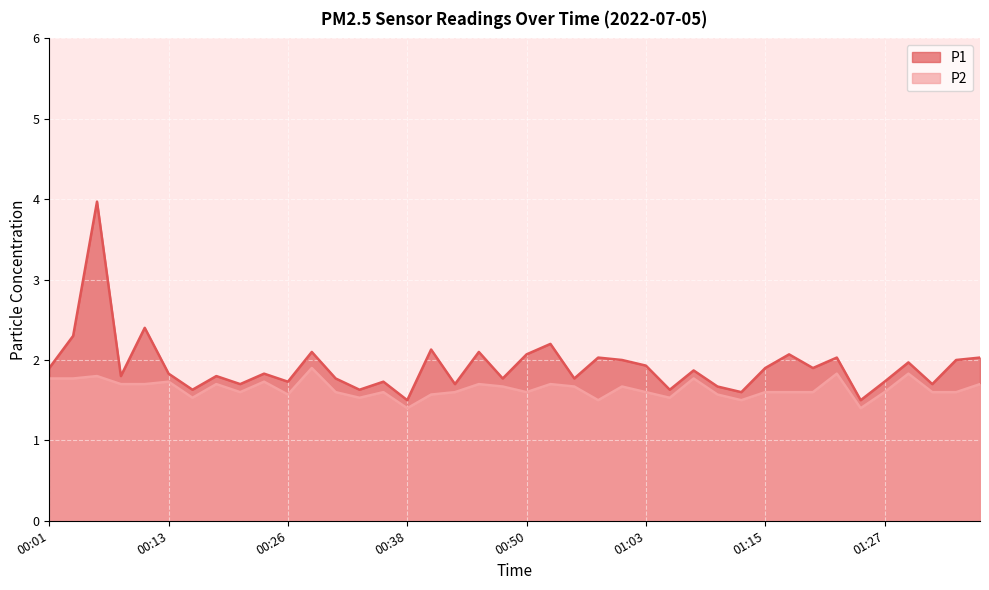

What is the approximate value of P1 at 00:23?

1.8